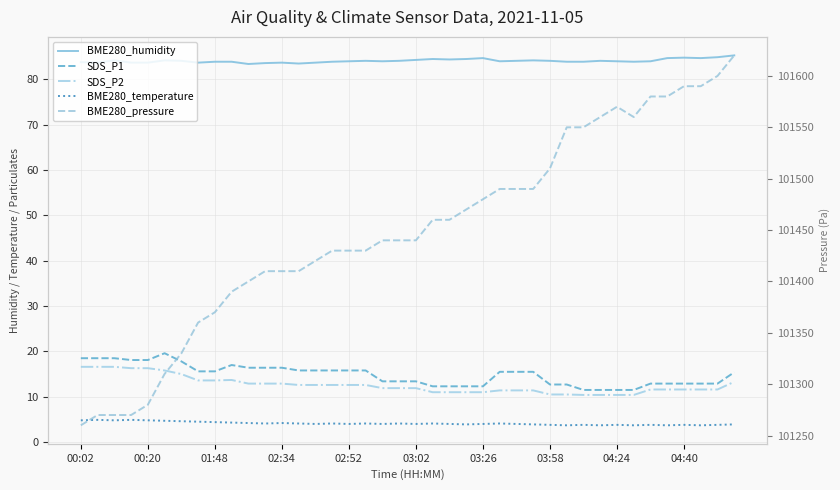

Which series changed the most between 21 and 39?

BME280_pressure